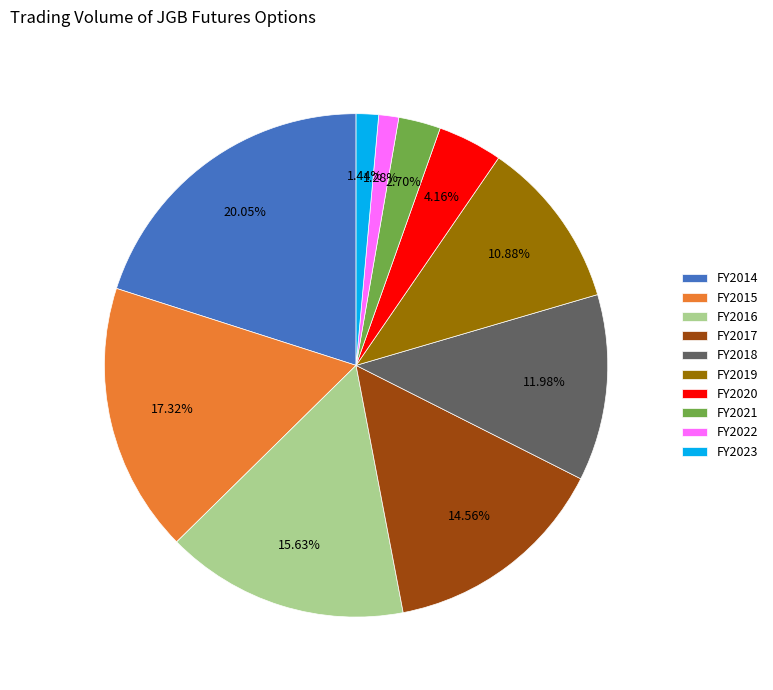

Is it true that FY2021 is 3% of the pie?

True